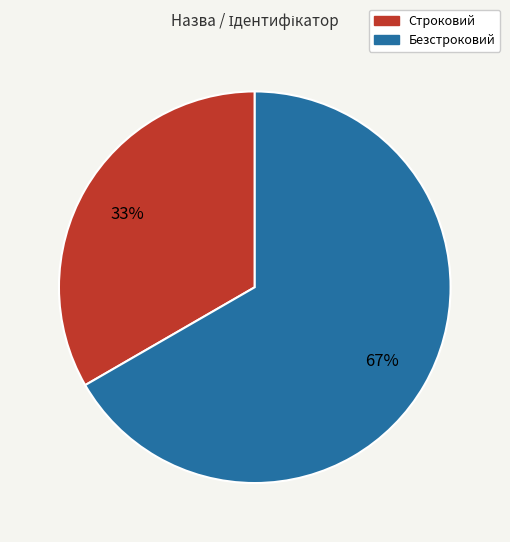

To the nearest percent, what is the average slice percentage?

50%